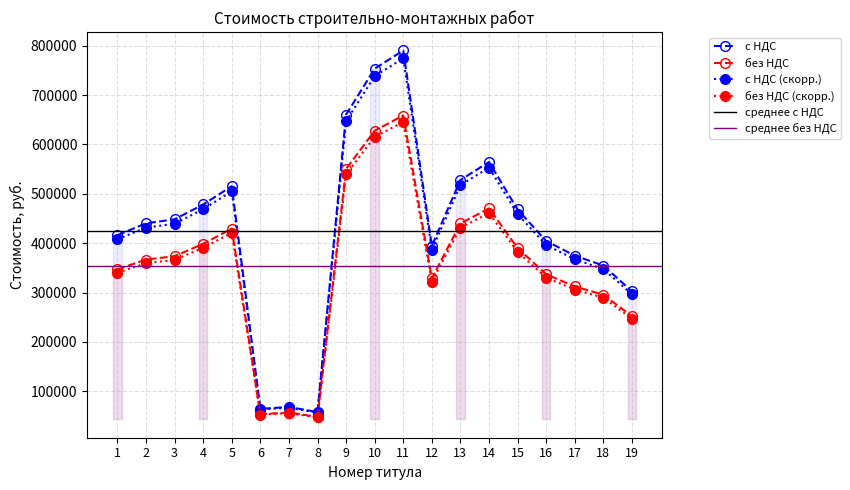

Does the chart have visible grid lines?

Yes